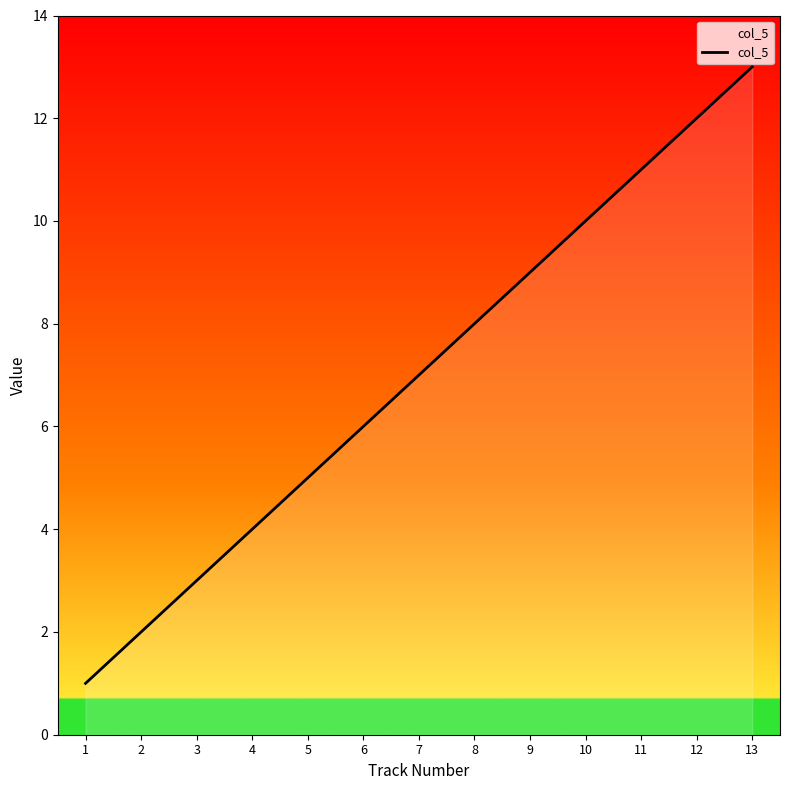

Rank the categories by value from highest to lowest.

13, 12, 11, 10, 9, 8, 7, 6, 5, 4, 3, 2, 1